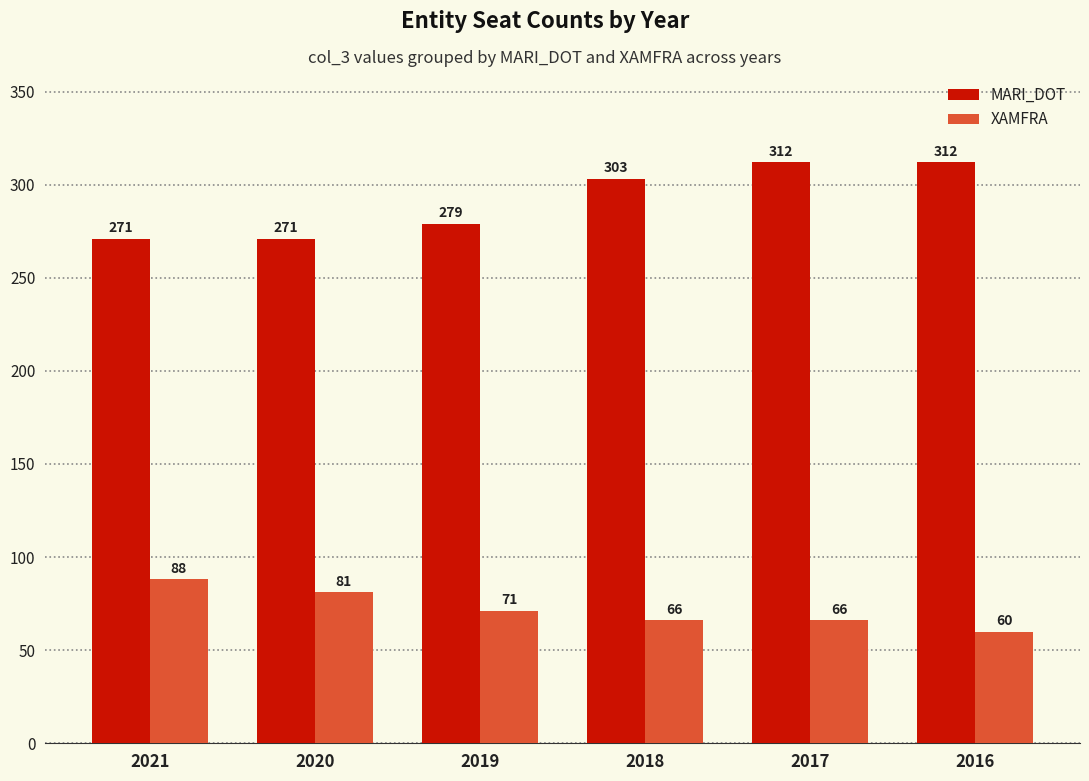

Reading left to right, extract all data points from this chart.

MARI_DOT: 271	271	279	303	312	312
XAMFRA: 88	81	71	66	66	60